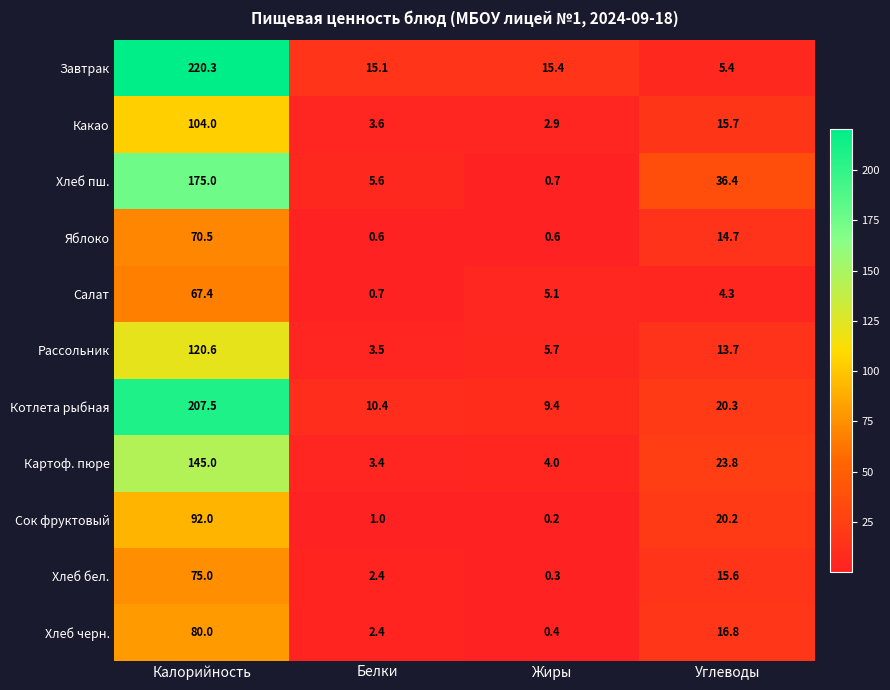

Which series has the widest spread of values?

Завтрак